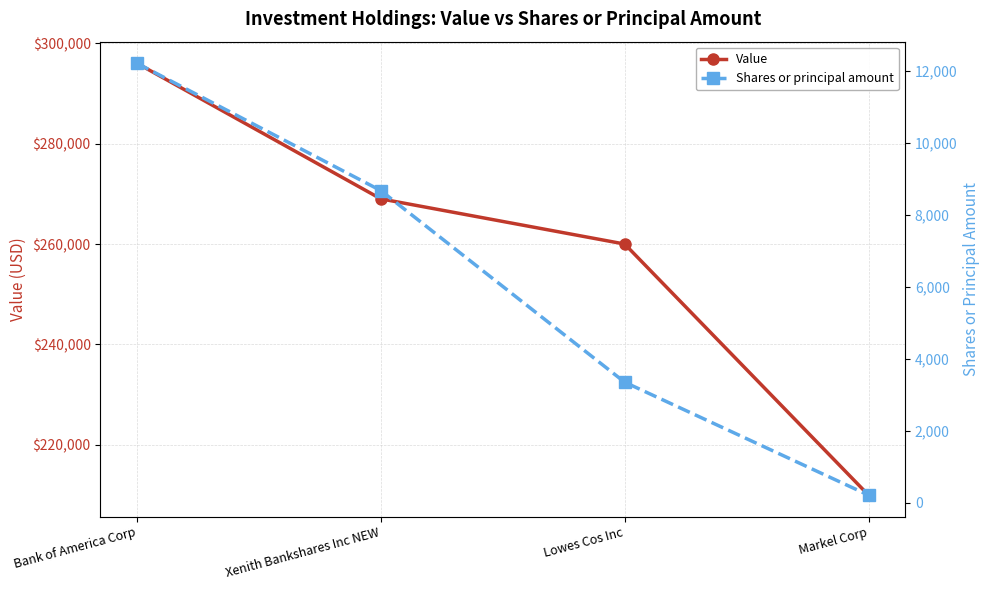

True or false: Value and Shares or principal amount cross at least once.

False